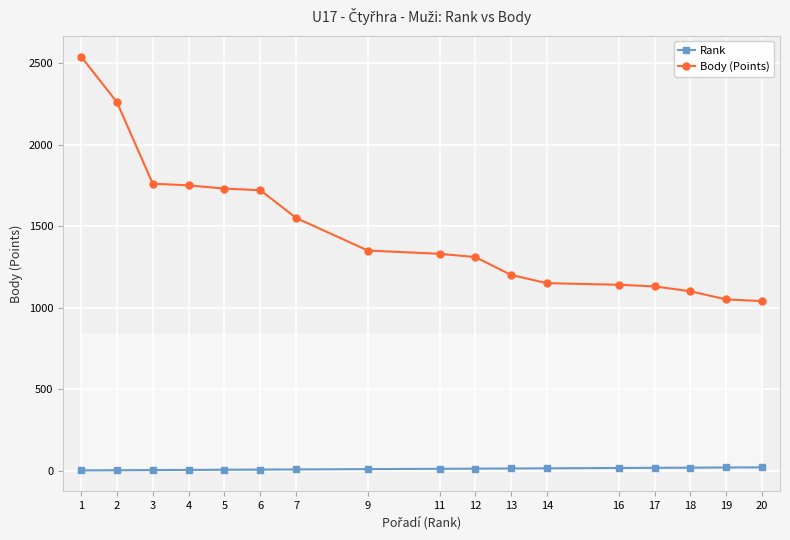

The value of Rank at 16 is 16. True or false?

True